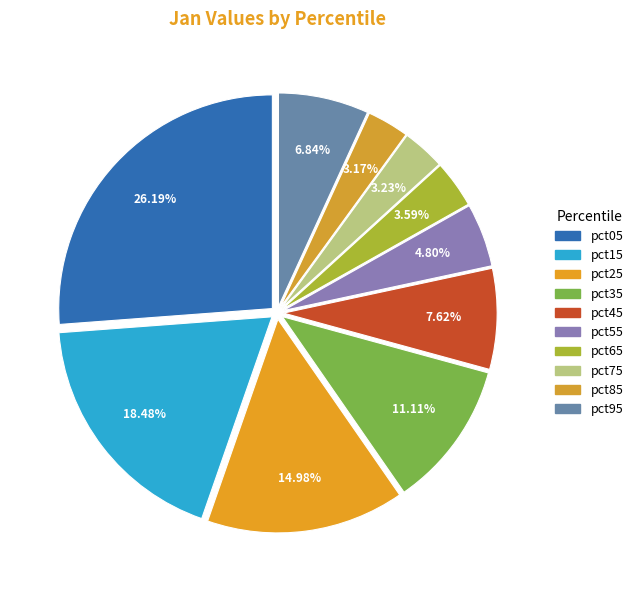

How many slices are in this pie chart?

10